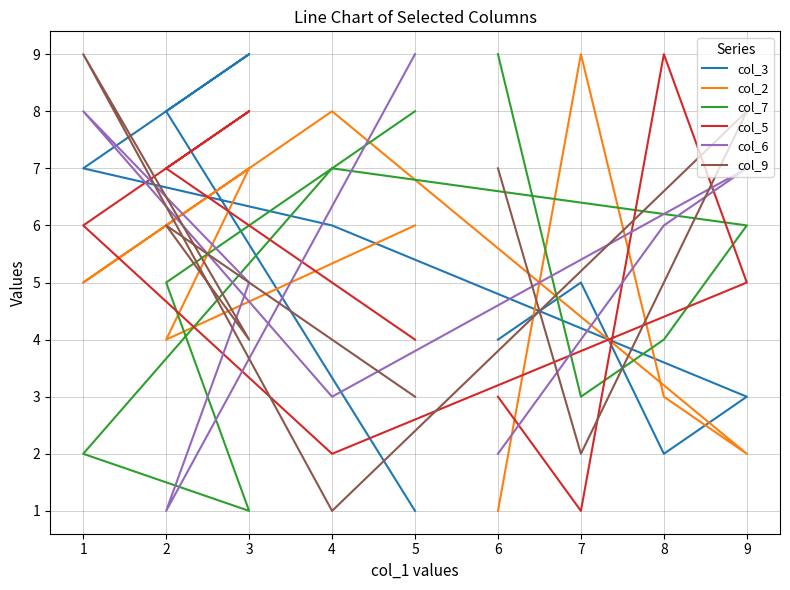

What is the difference between the second highest and second lowest values in the col_6 series?

6